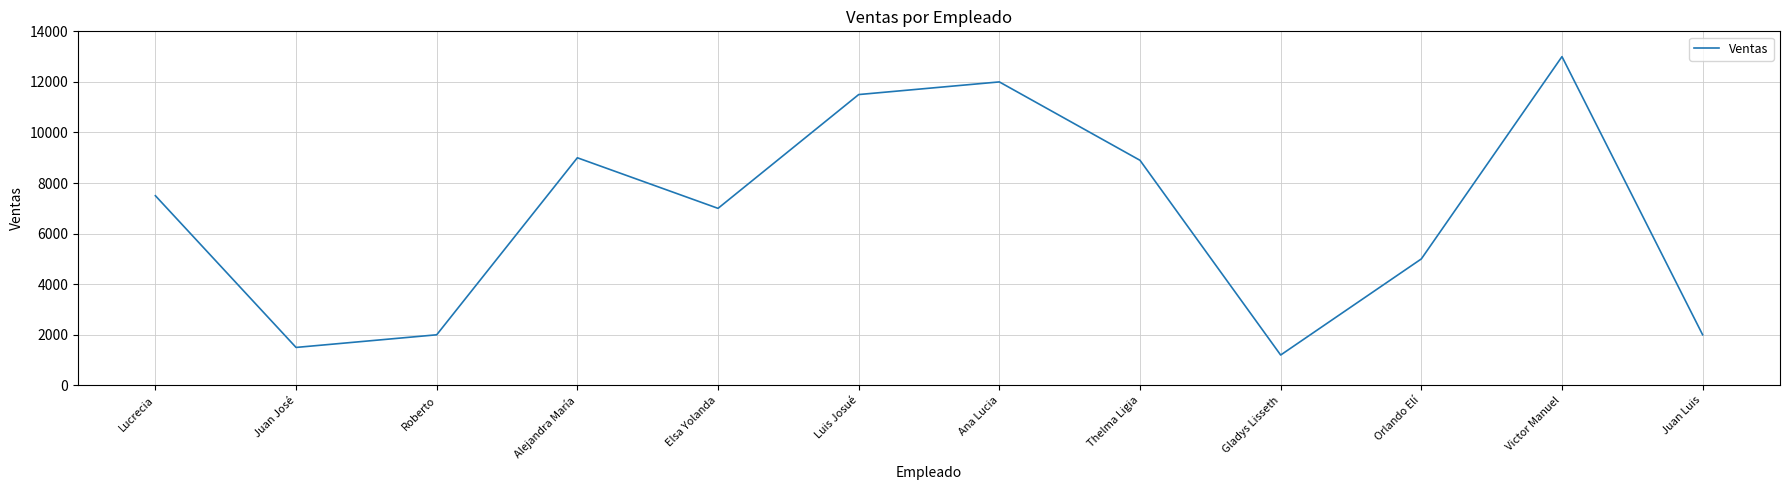

What is the sum of all values?

80600